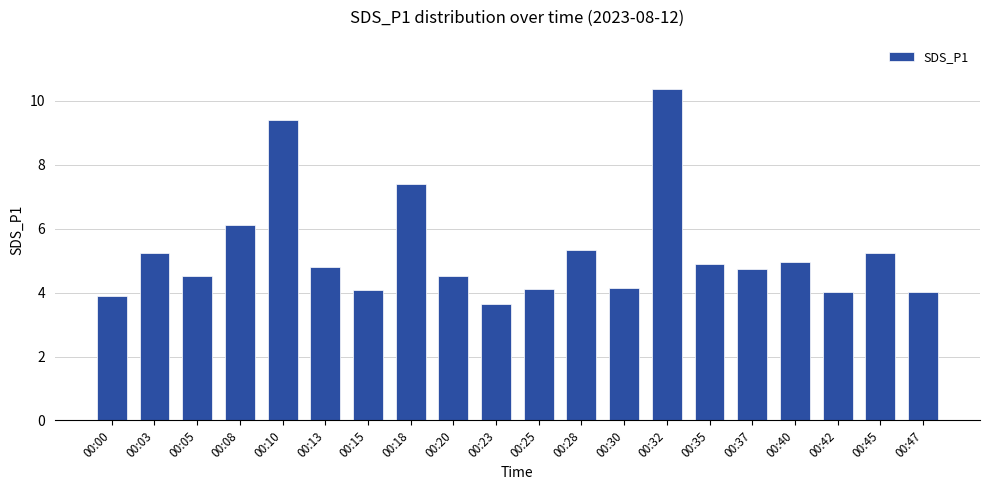

What is the minimum value shown in the chart?

3.6